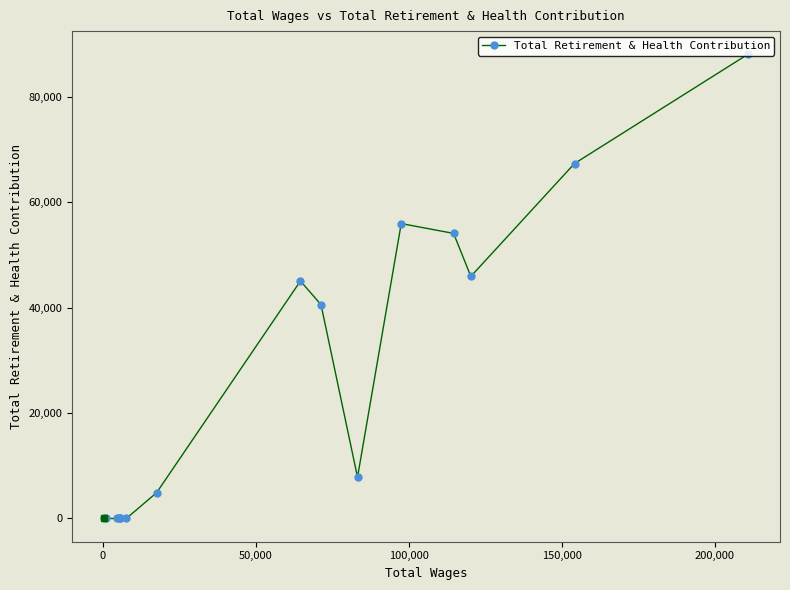

What is the greatest value displayed?

88077